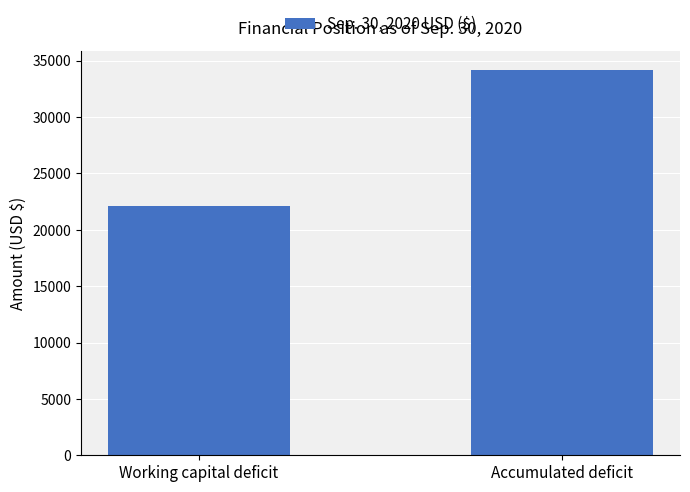

What is the average value?

28157